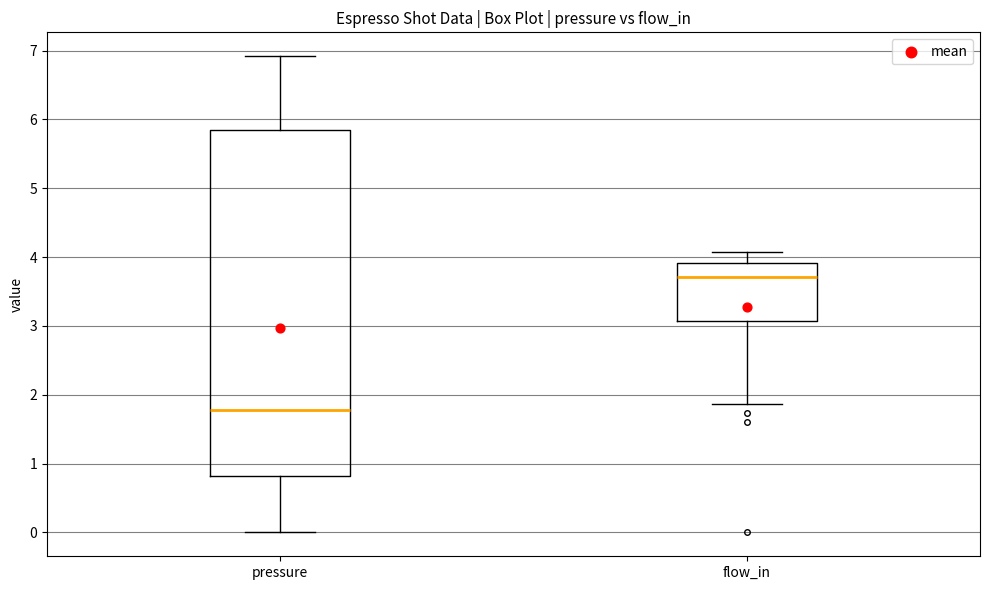

Where is the upper edge of the box for flow_in on the y-axis? The values are not printed on the chart, so give them approximately, as read against the axis.

3.9